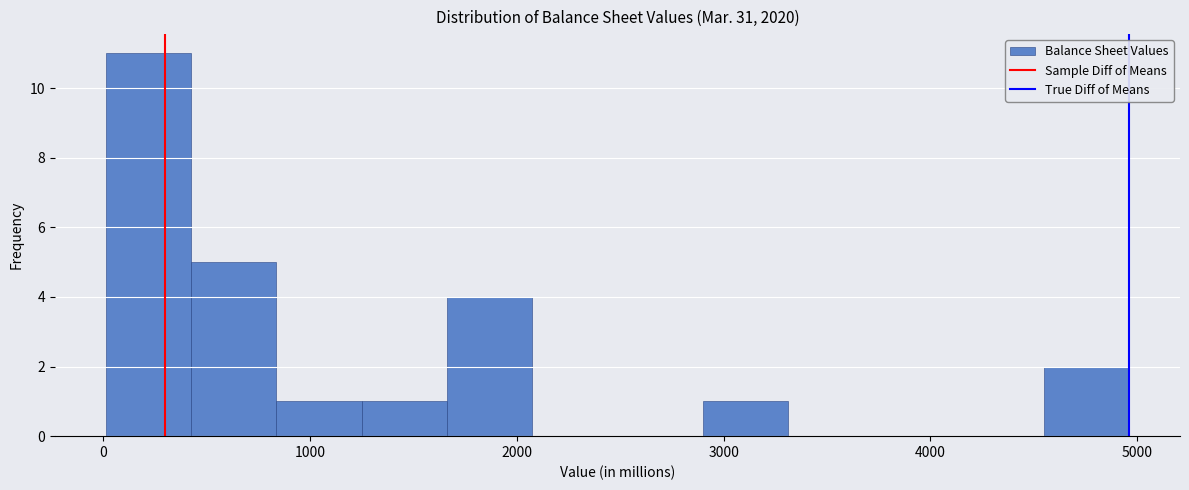

What is the height of the bar covering 1700 to 2100 on the x-axis? Neither the bar edges nor the heights are printed on the chart, so give them approximately, as read against the axes.

4